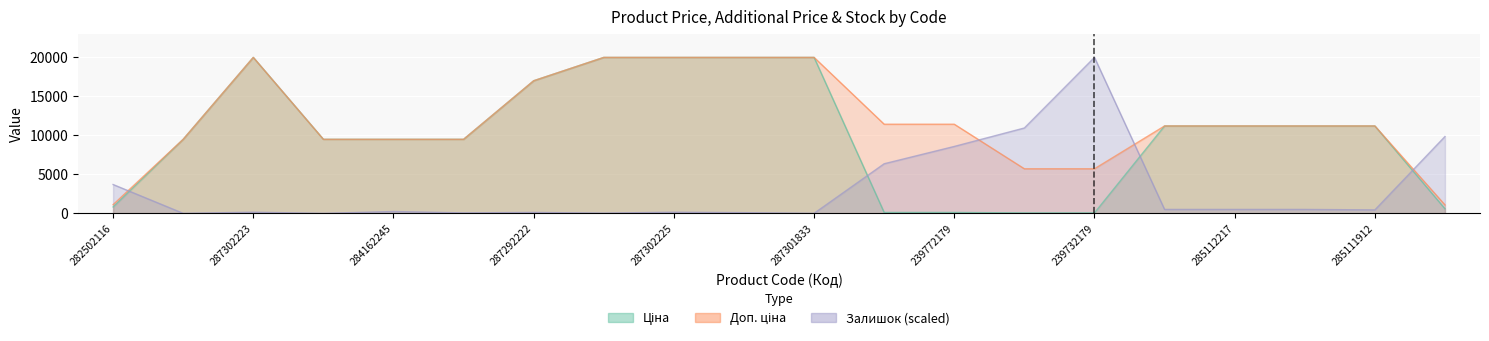

Which series has the widest spread of values?

Залишок